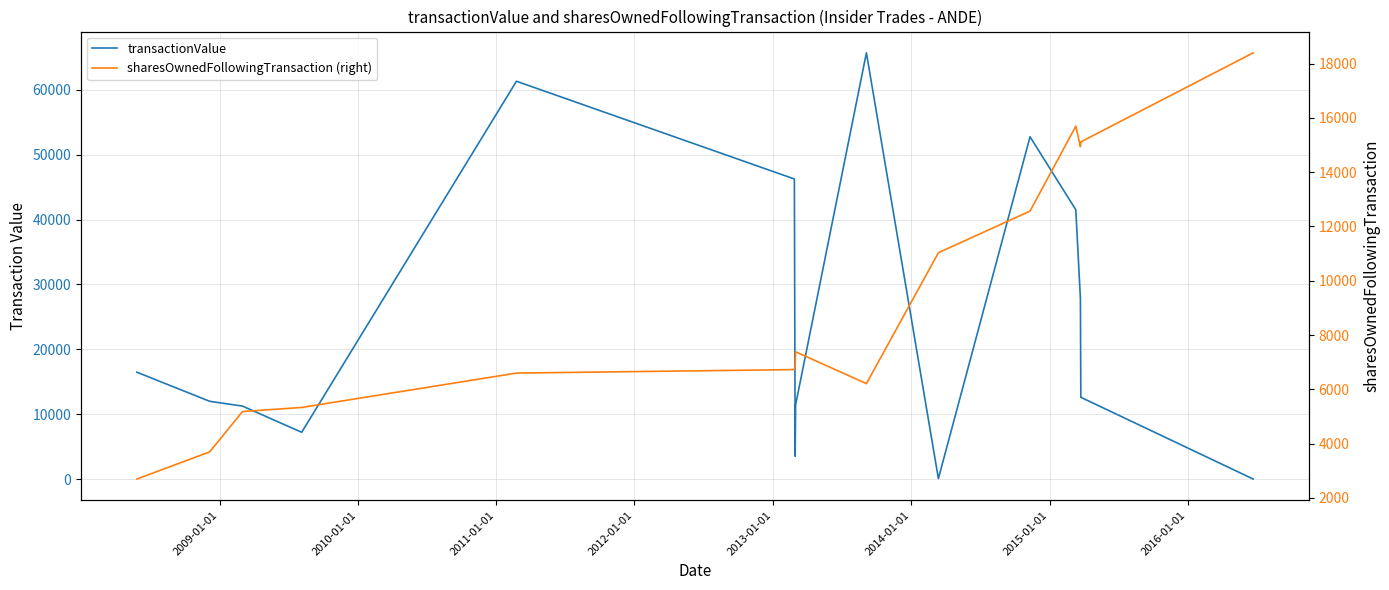

How many data points in sharesOwnedFollowingTransaction (right) are less than 6880?

7